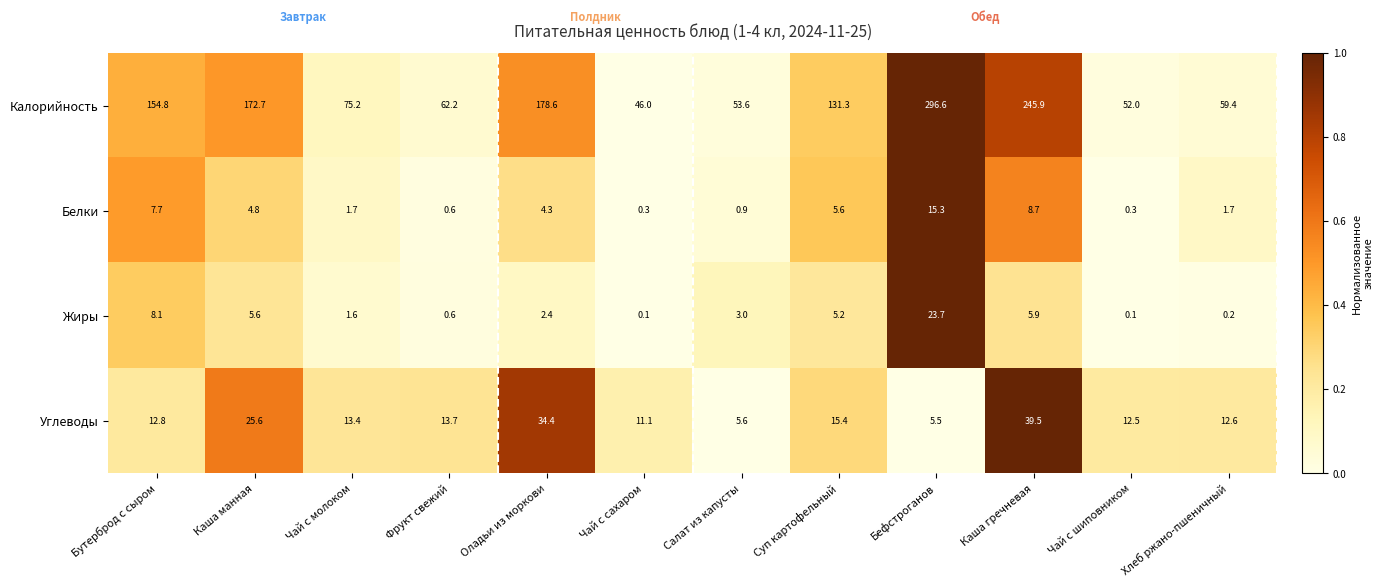

How many data points in Белки are above 4?

6